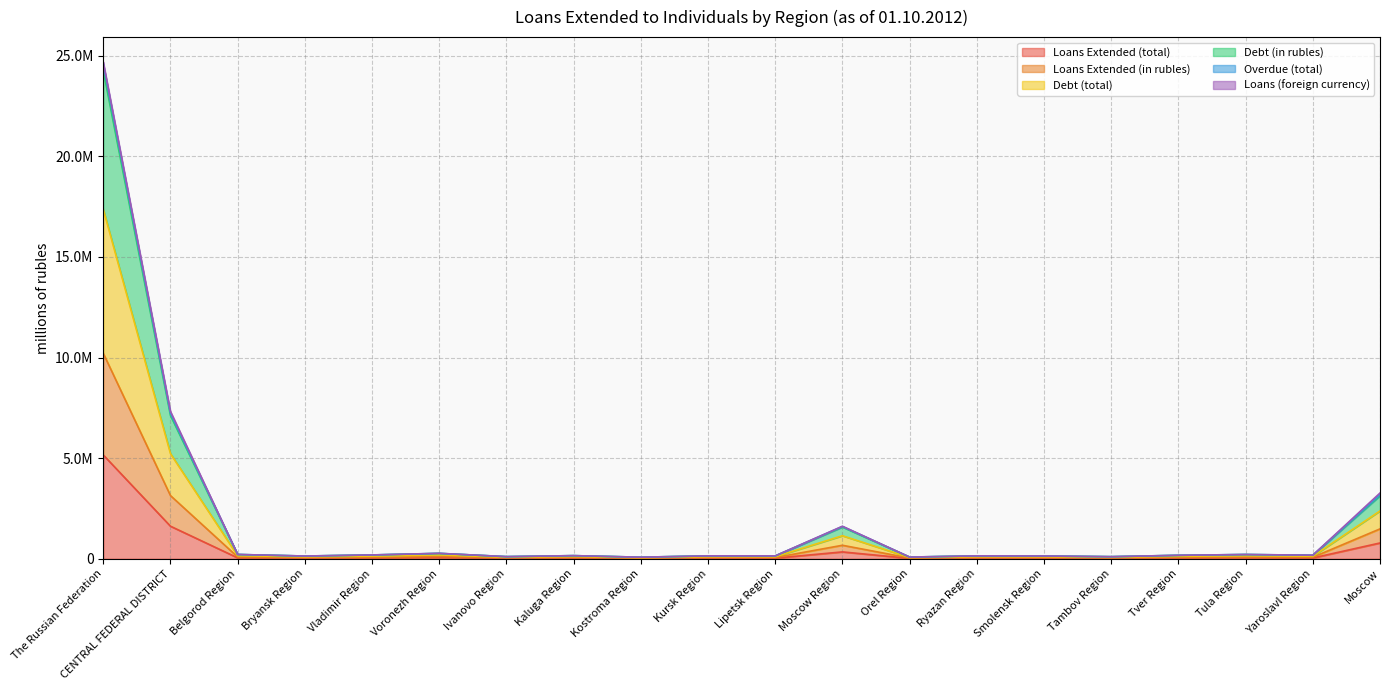

What position from the right is The Russian Federation?

20